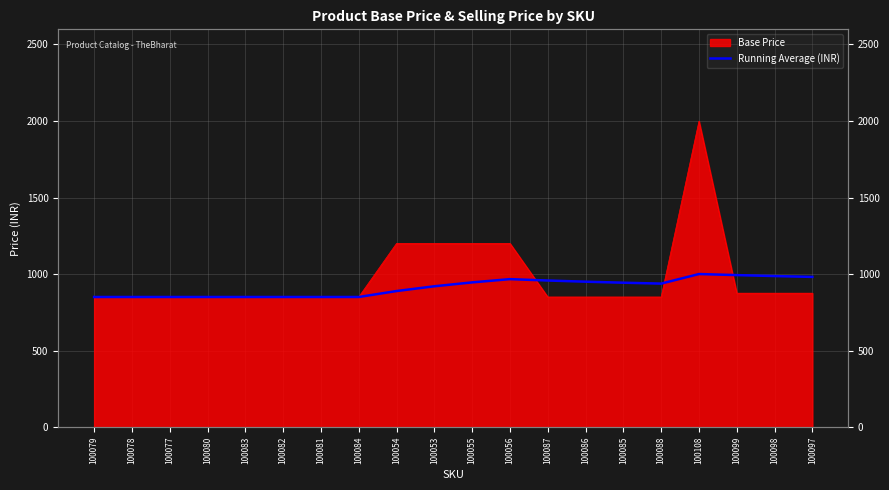

How many interior local valleys (lower than both neighbors) does the data have?

1